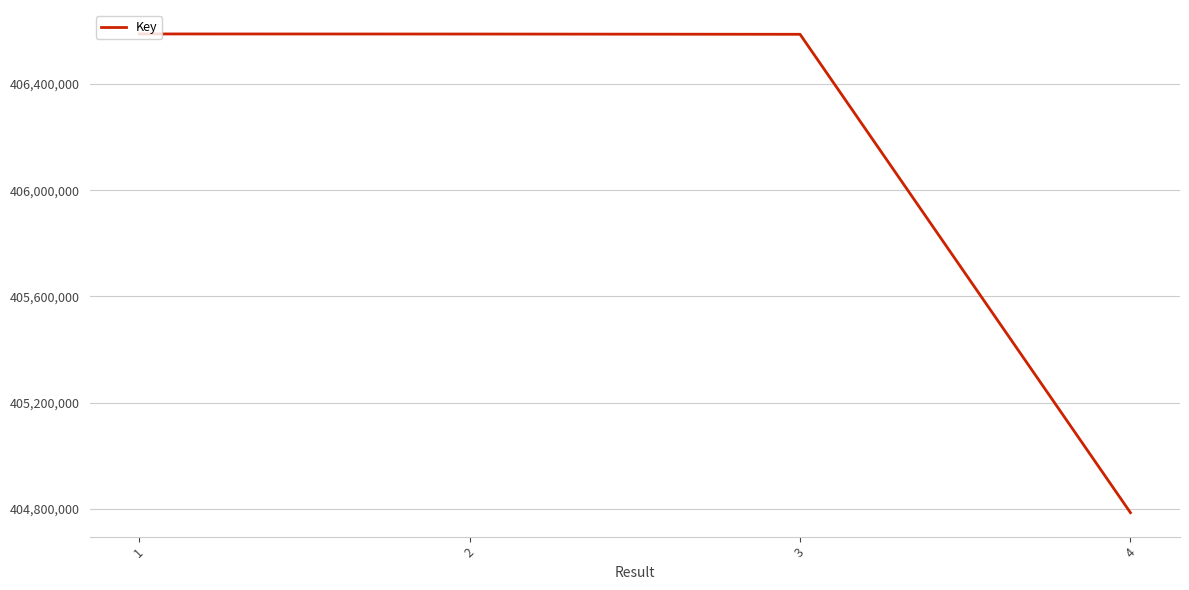

True or false: there are more than 2 points higher than both neighbors.

False